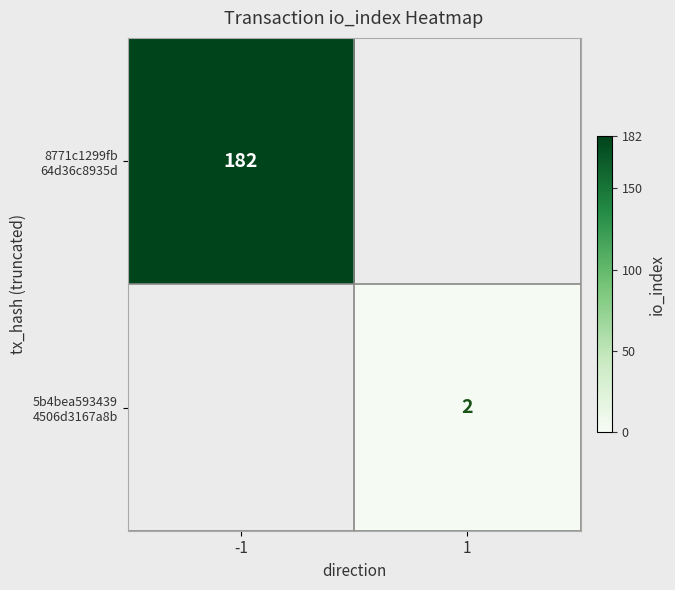

What value does the 5b4bea593439 4506d3167a8b series have at 1?

2.0